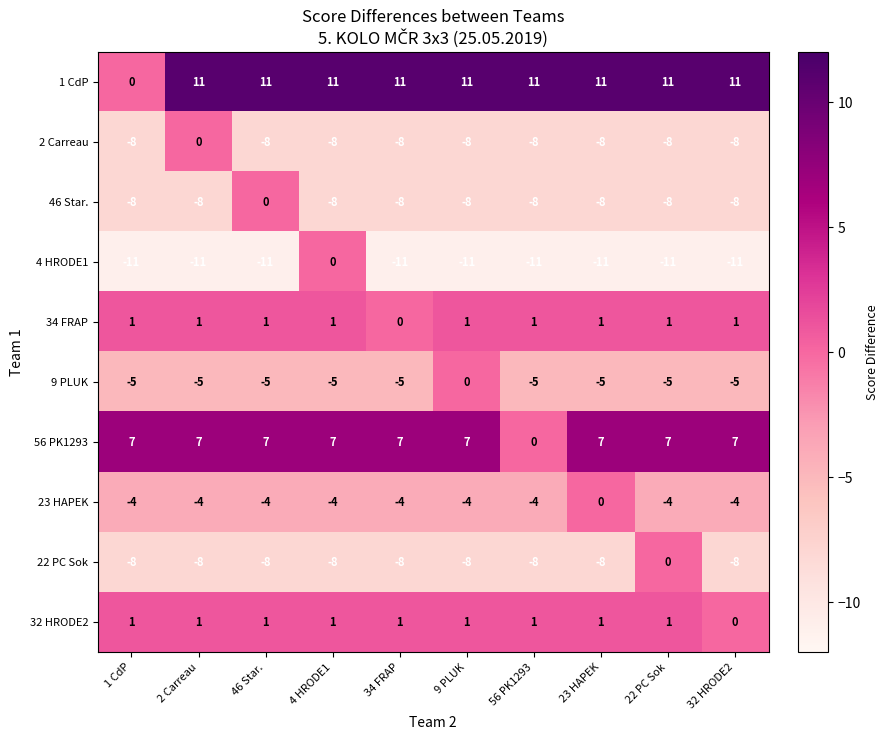

What value does the 9 PLUK series have at 4 HRODE1?

-5